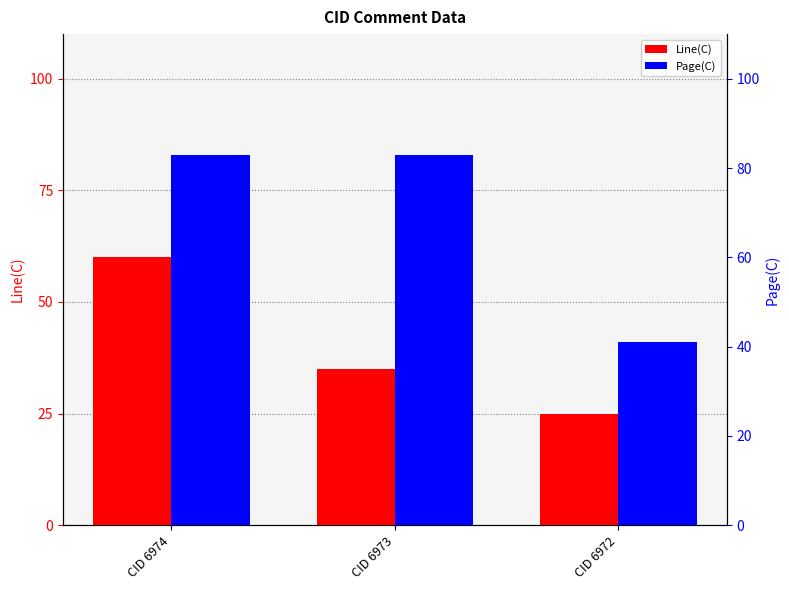

Where is Page(C) nearest to the value 62?

CID 6974